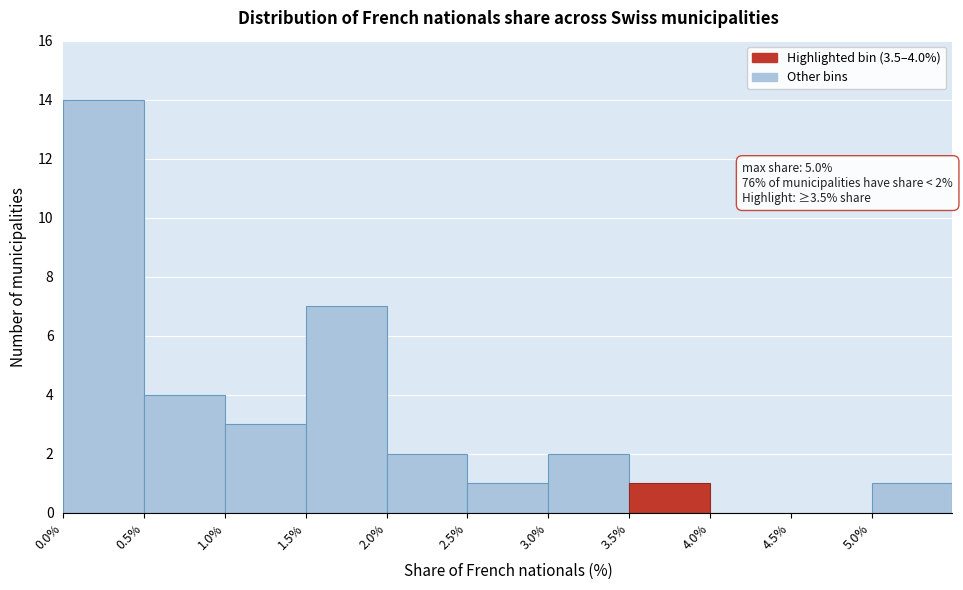

Which range on the x-axis has the tallest bar?

0.0 to 0.5